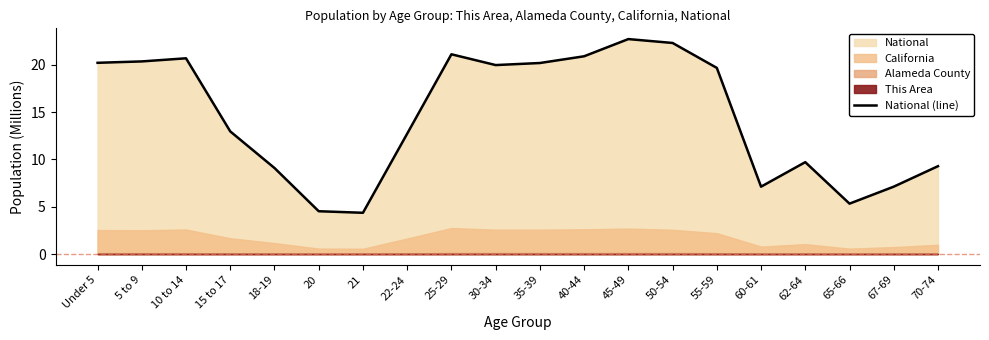

At which category does the chart reach its peak across all series?

45-49